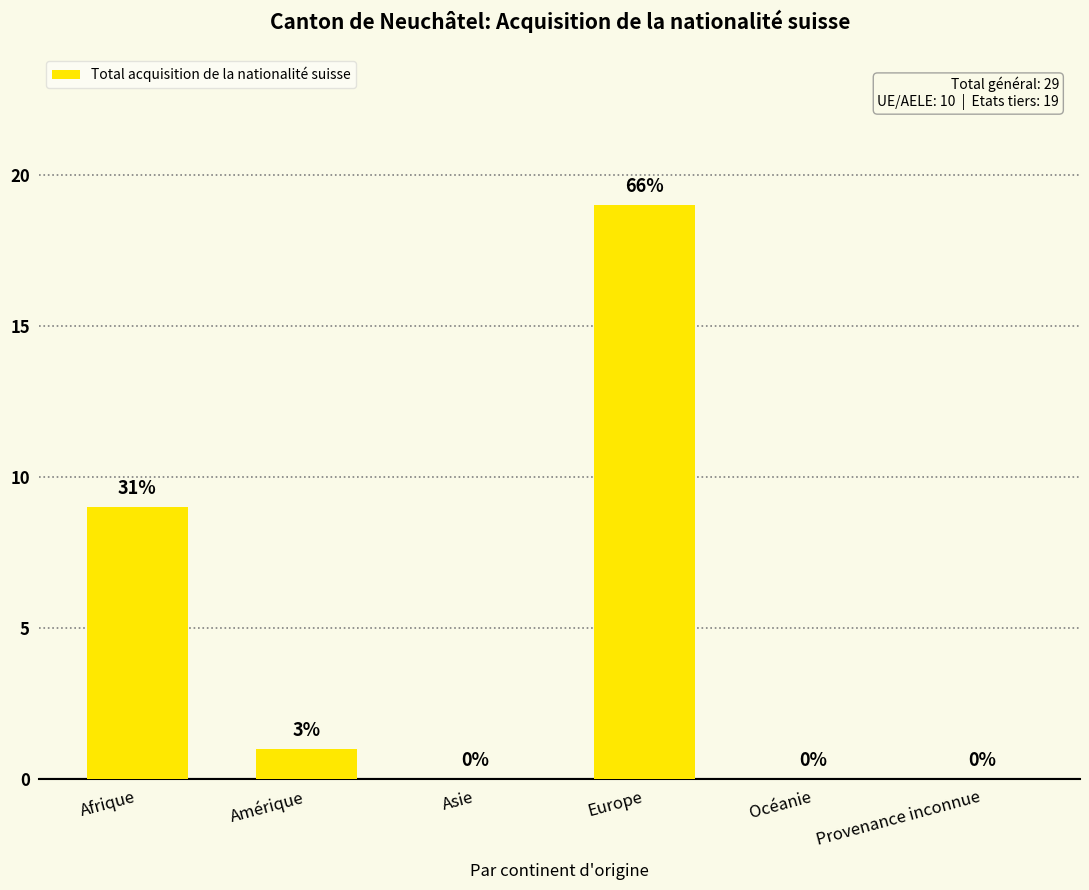

Are the bars horizontal?

No